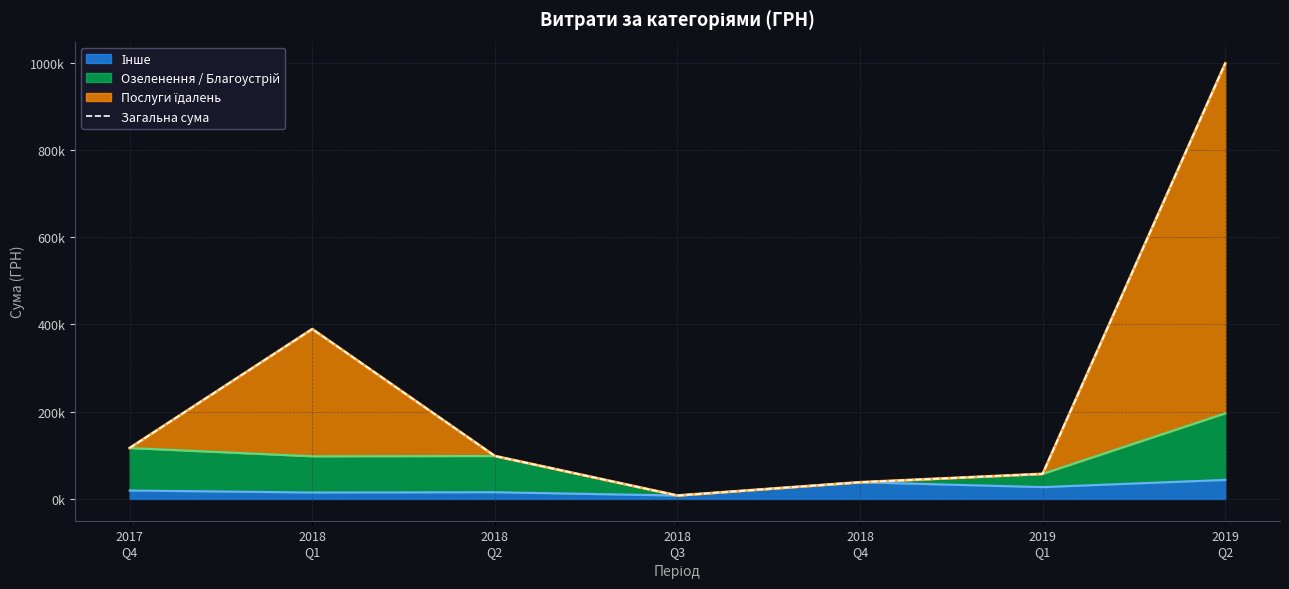

What is the sum of the values at 2018
Q4 and 2019
Q2?

1036264.8